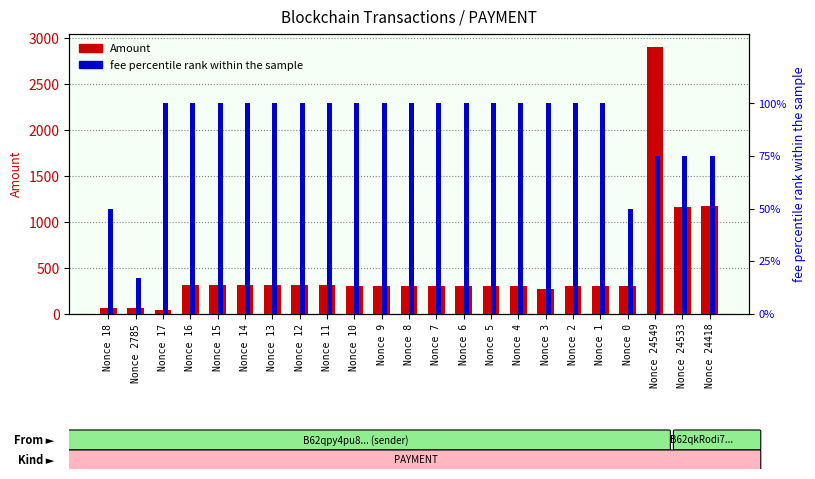

What is the total value across all series at Nonce 7?

406.0